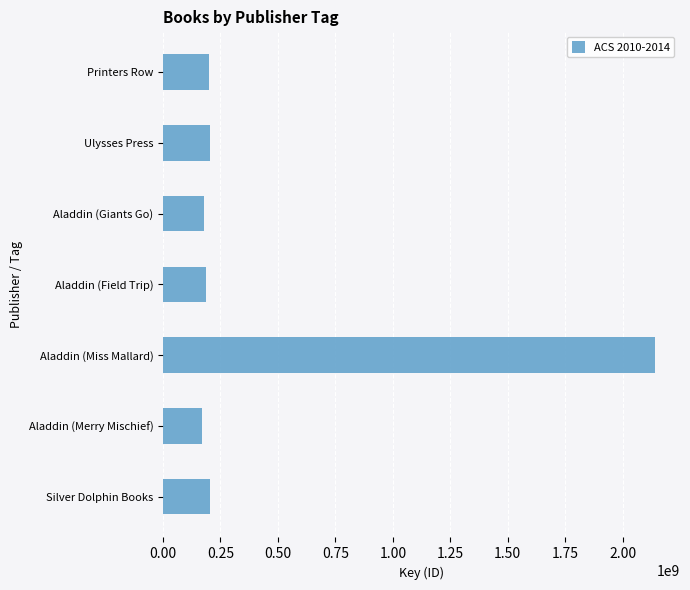

How many bars are there in total?

7